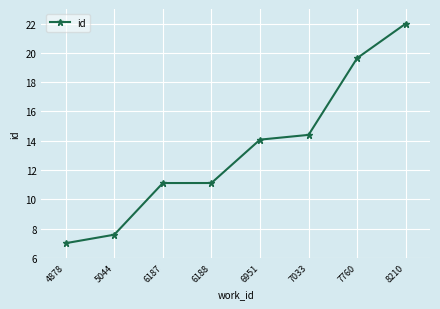

Does the chart display data point markers on the line(s)?

Yes